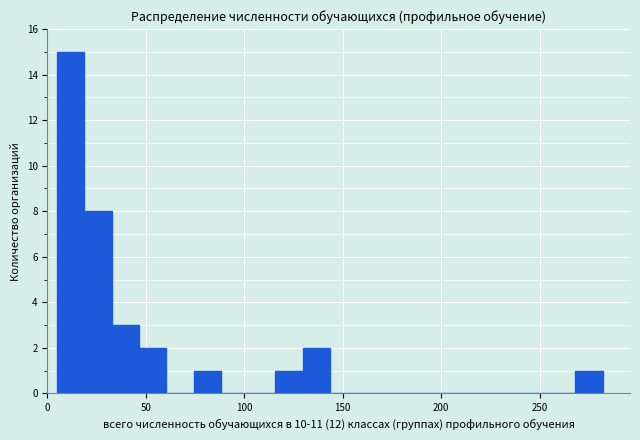

Around what value on the x-axis is the tallest bar? Give the approximate position of its centre, as read against the axis.

10